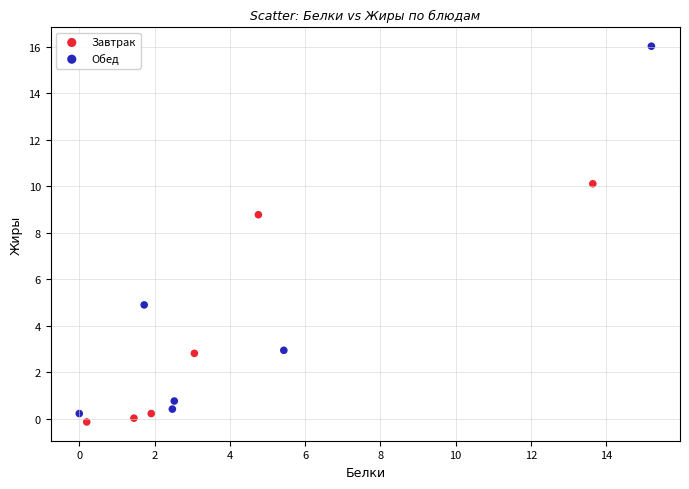

What are all the series names shown in the legend?

Завтрак, Обед